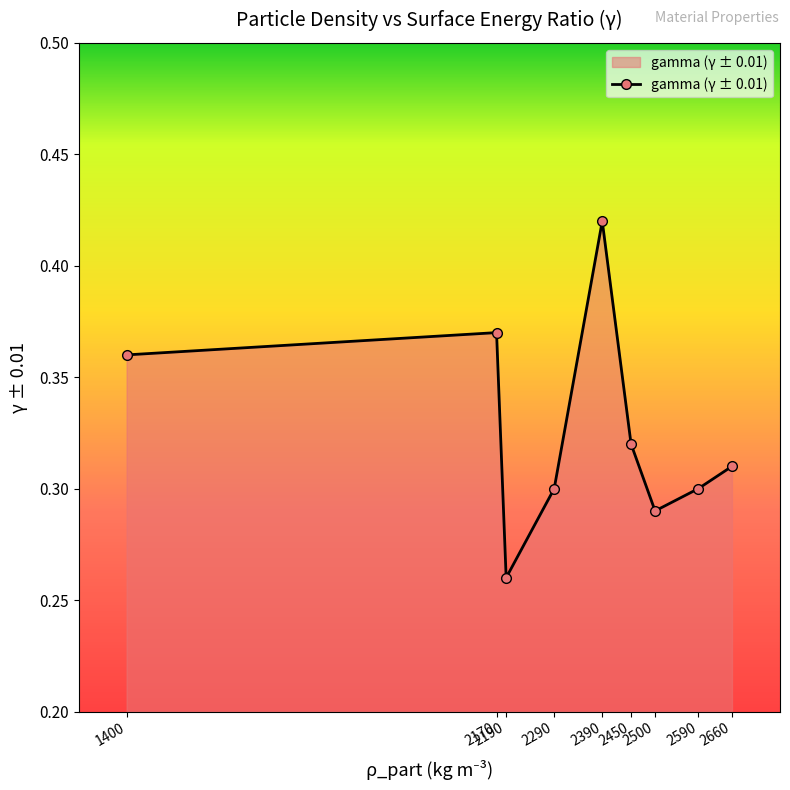

How many points are higher than both their immediate neighbors (excluding endpoints)?

2